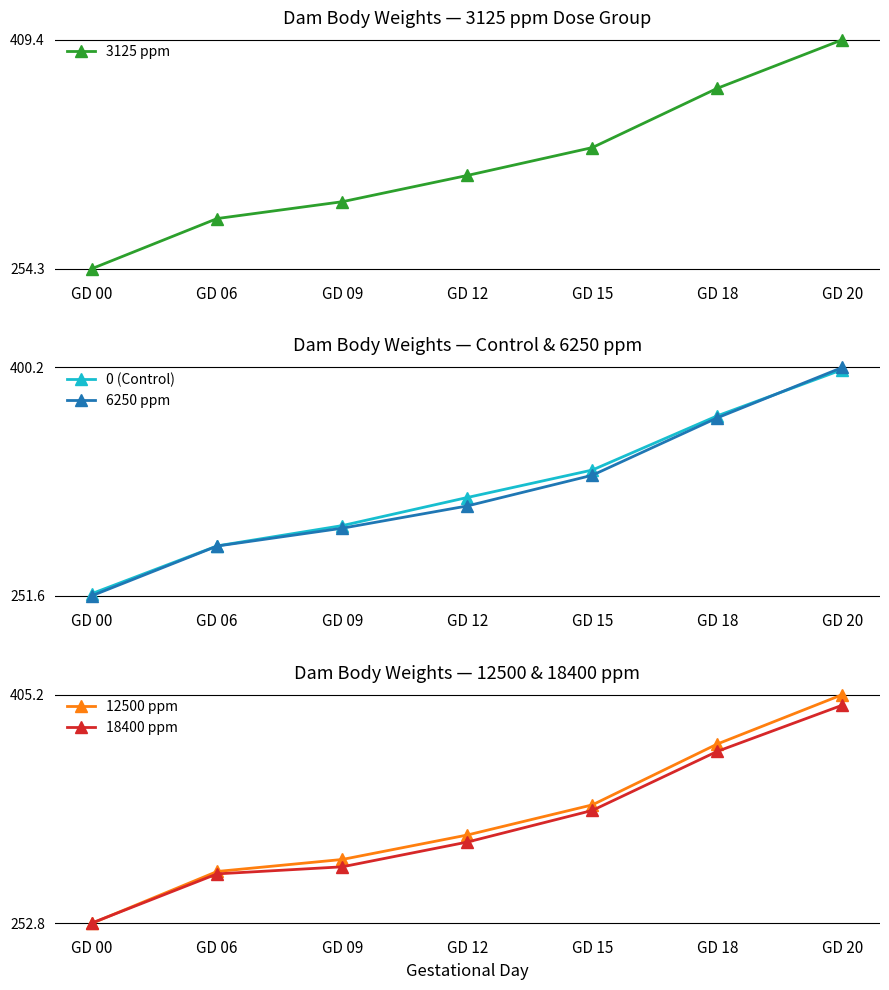

Reading left to right, what are all the values shown in this chart?

3125 ppm: 254.3	288.2	299.6	317.4	336.3	376.5	409.4
0 (Control): 253.0	284.0	297.2	315.5	333.4	368.7	398.8
6250 ppm: 251.6	283.9	295.5	310.0	330.0	367.4	400.2
12500 ppm: 252.8	287.3	295.3	311.6	331.7	372.3	405.2
18400 ppm: 253.0	285.7	290.4	306.9	328.0	367.4	398.2